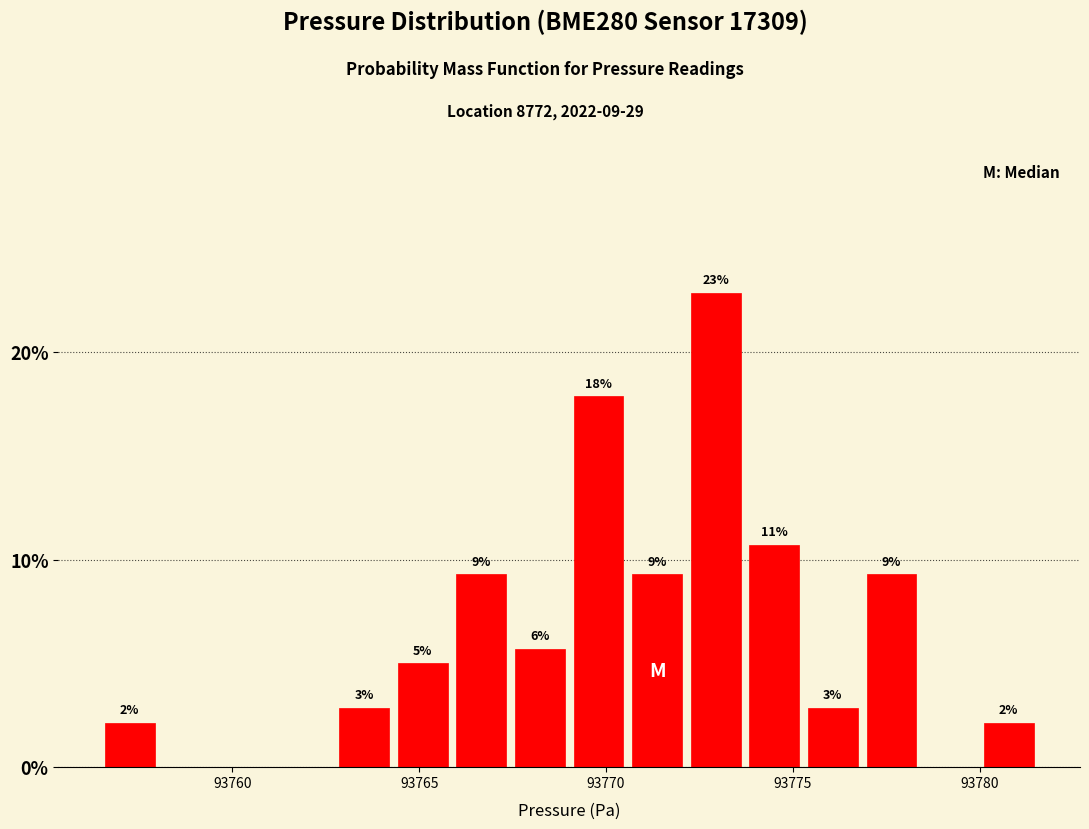

Around what value on the x-axis is the tallest bar? Give the approximate position of its centre, as read against the axis.

93773.0